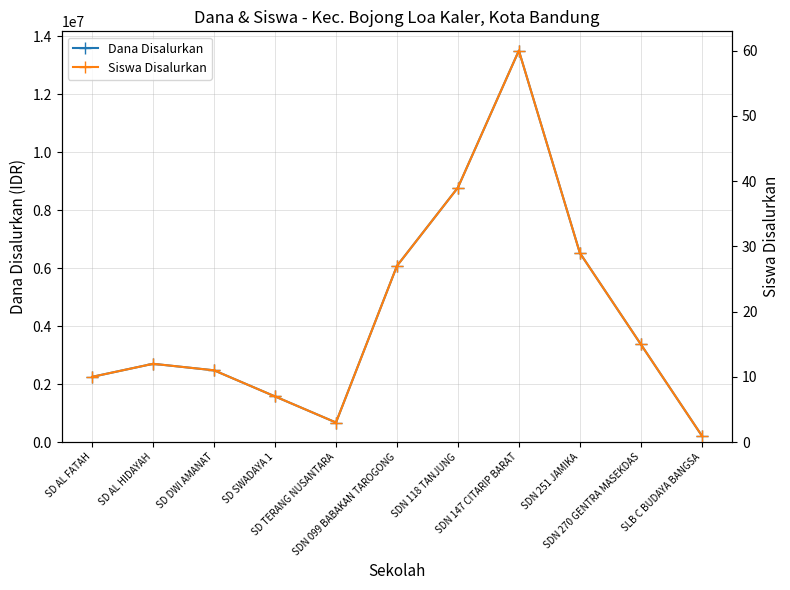

What is the label of the 4th point from the left?

SD SWADAYA 1